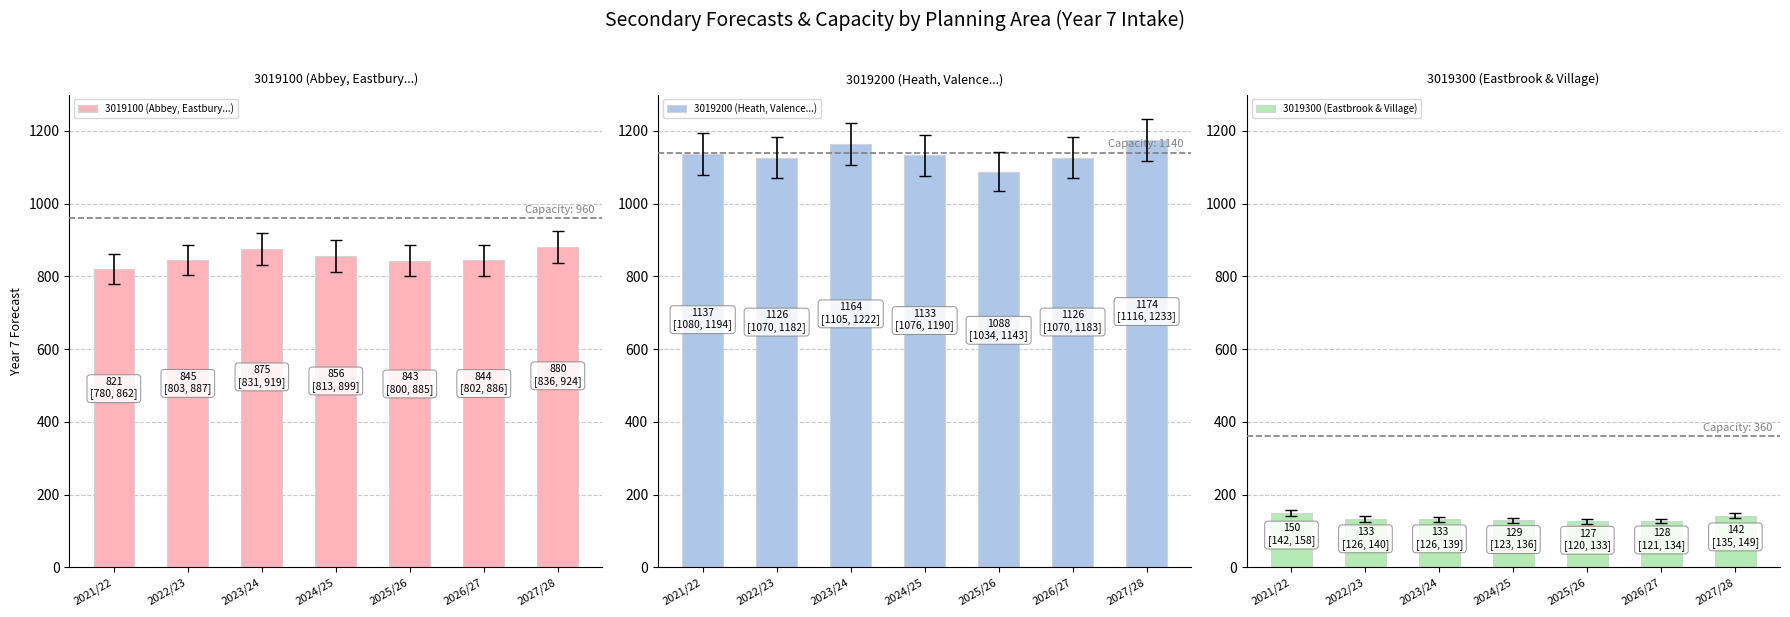

Is it true that 3019300 (Eastbrook & Village) equals 231.8 at 2021/22?

False